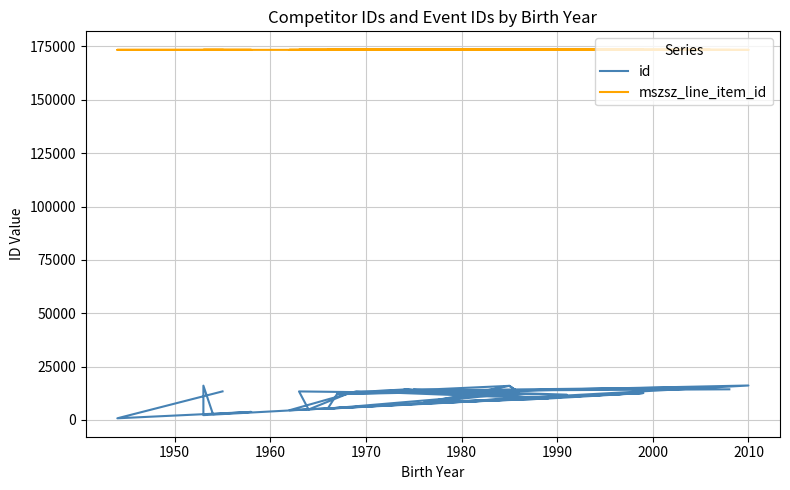

True or false: mszsz_line_item_id and id intersect in this chart.

False